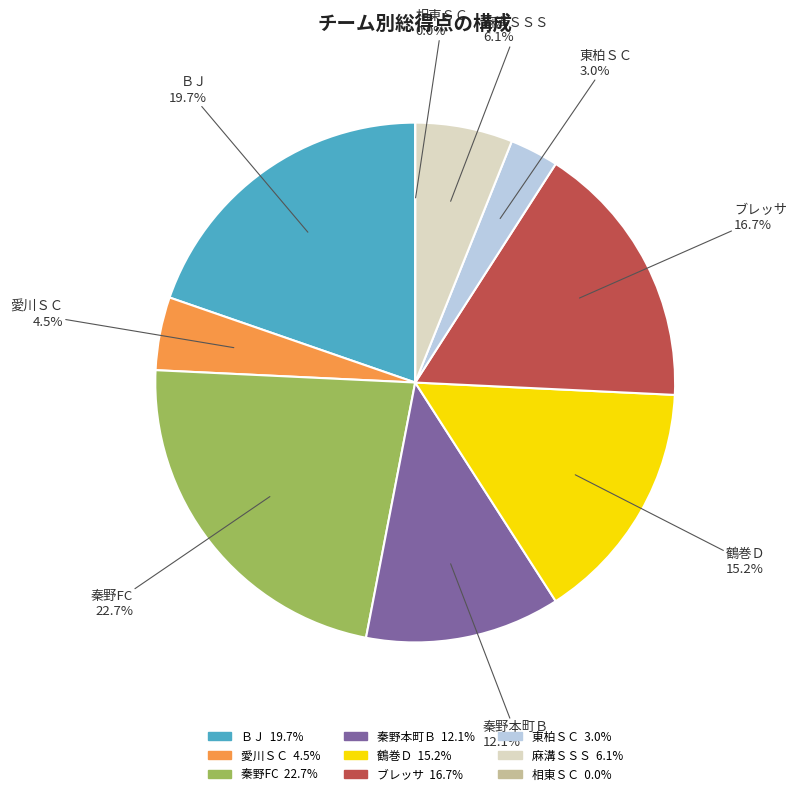

Is there any slice that represents more than half of the pie?

No